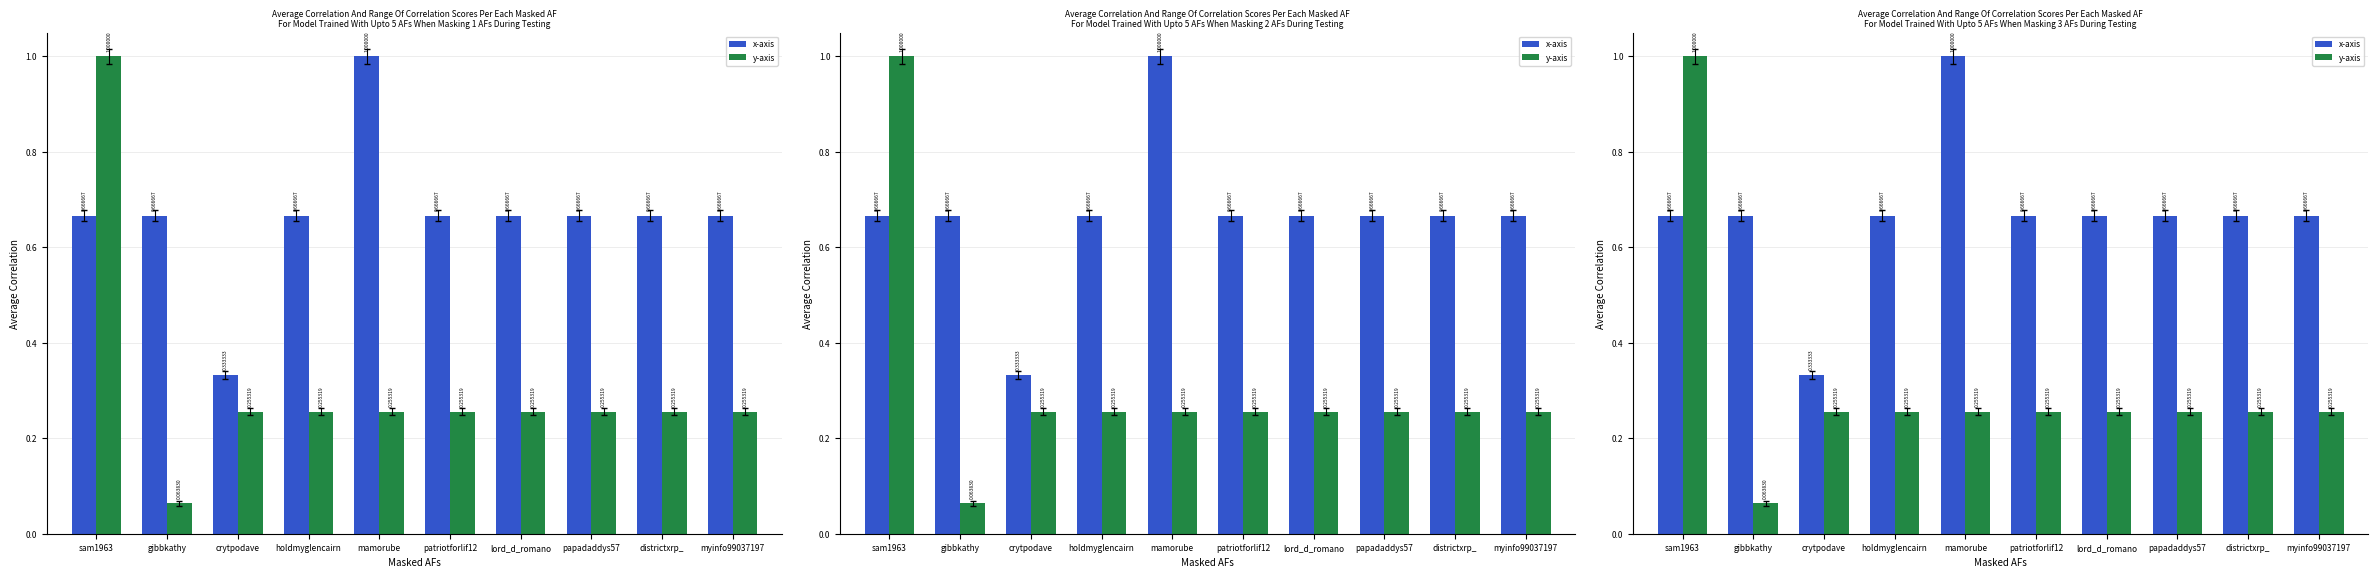

What position from the right is patriotforlif12?

5